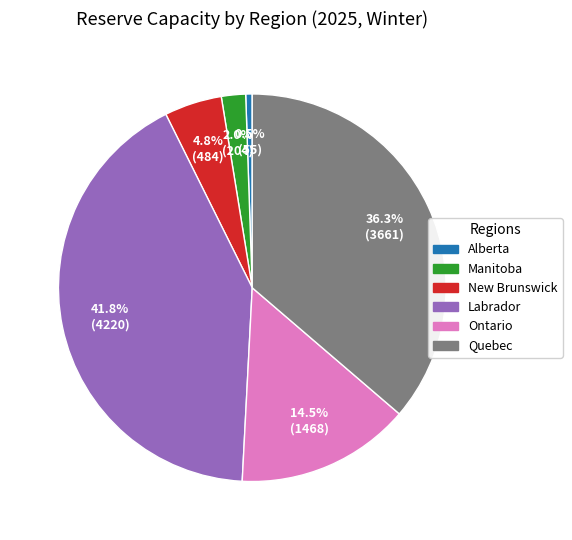

Between Labrador and Quebec, which is larger?

Labrador